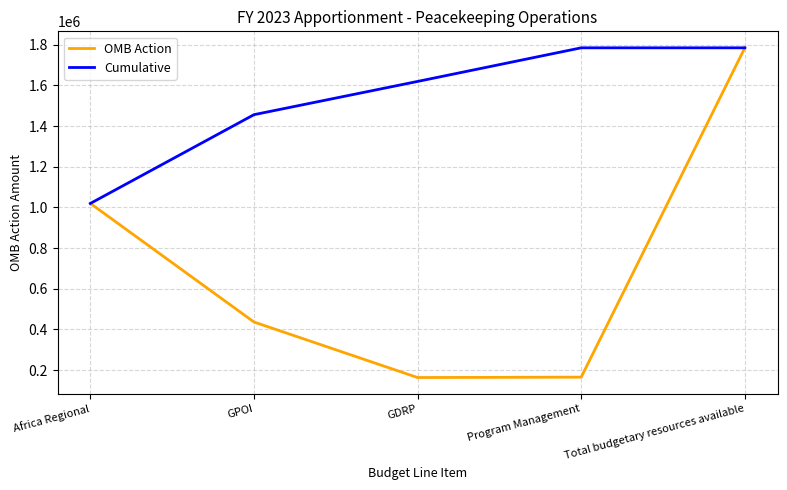

What is the sum of the Cumulative values at GPOI and Africa Regional?

2475251